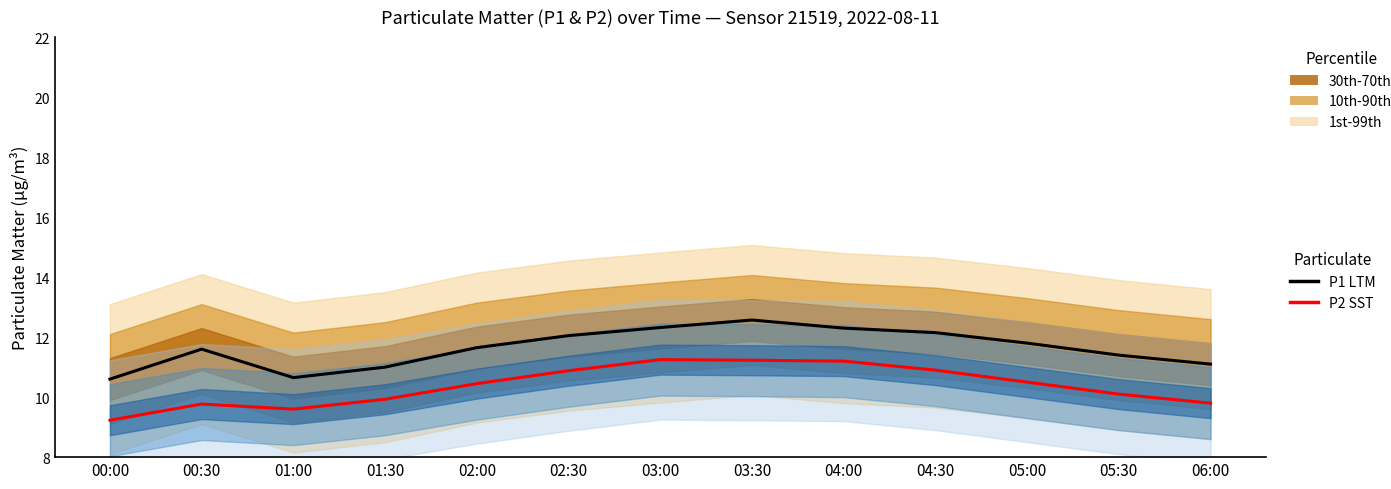

Is it true that P2 SST equals 17.2 at 06:00?

False